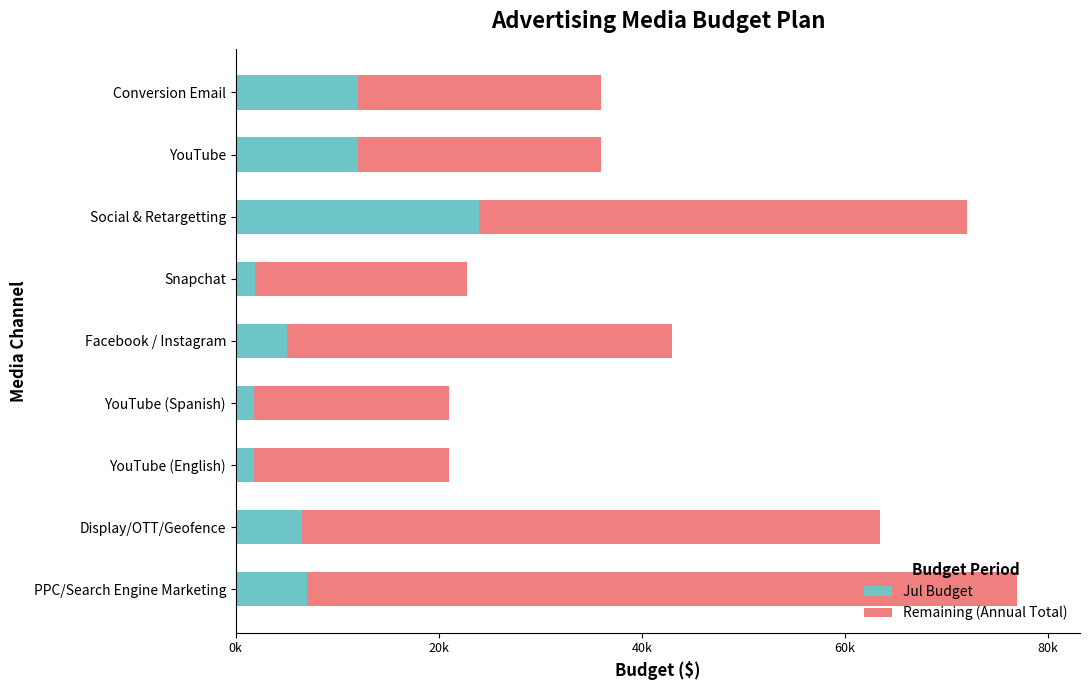

How many distinct data groups are displayed?

2